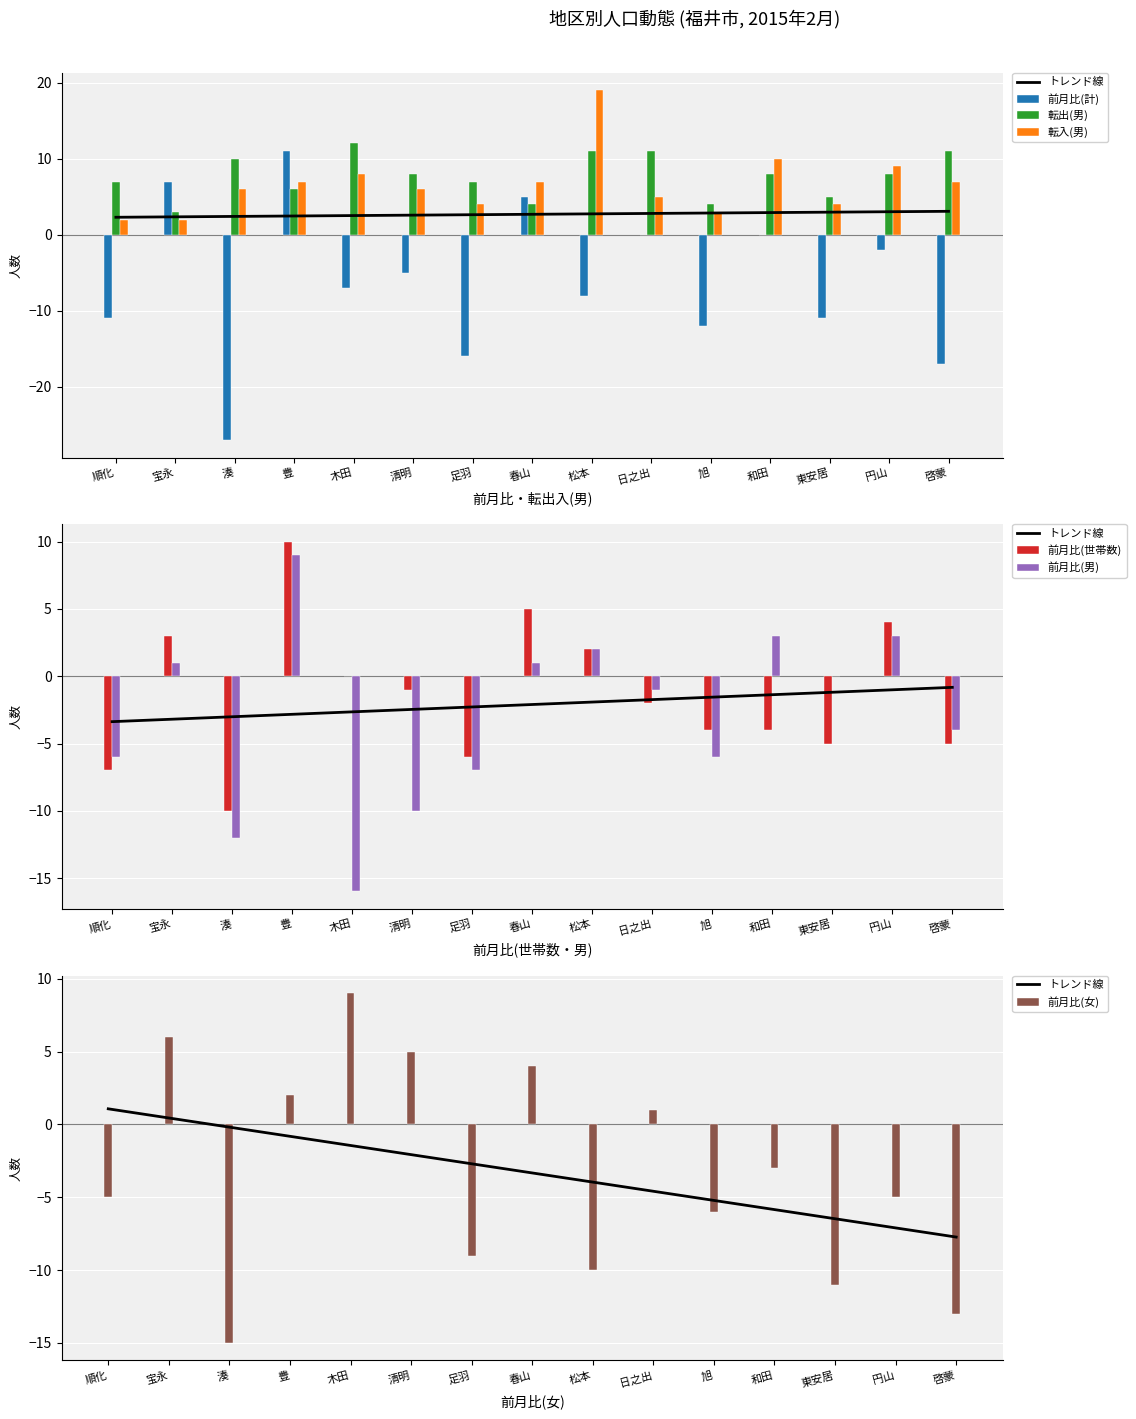

Rank the series by their maximum value, from highest to lowest.

転入(男), 転出(男), 前月比(計), 前月比(世帯数), 前月比(男), 前月比(女)